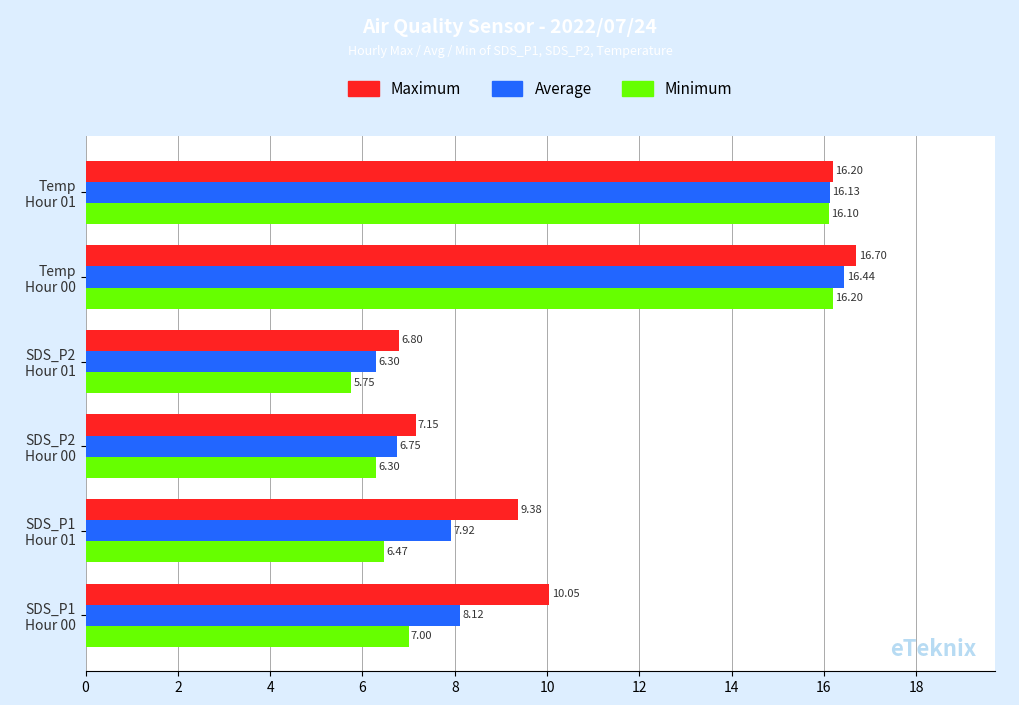

Rank the series by their maximum value, from lowest to highest.

Minimum, Average, Maximum